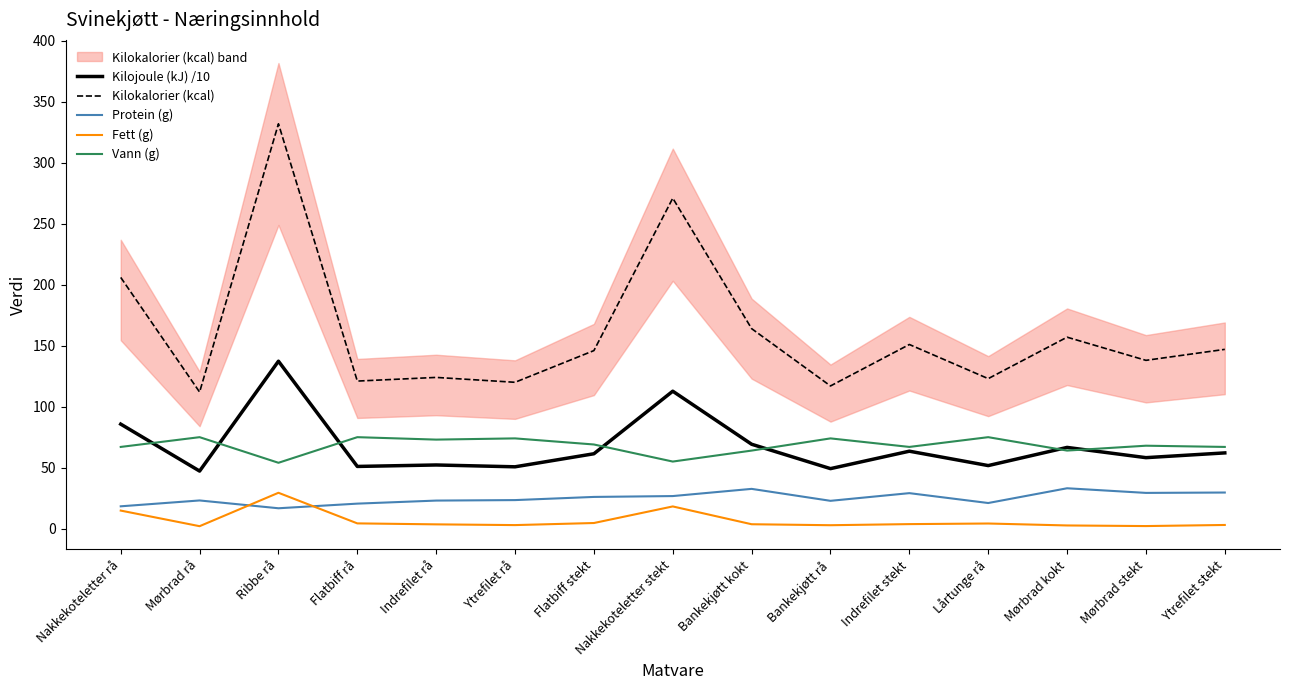

How many lines are shown in the chart?

5